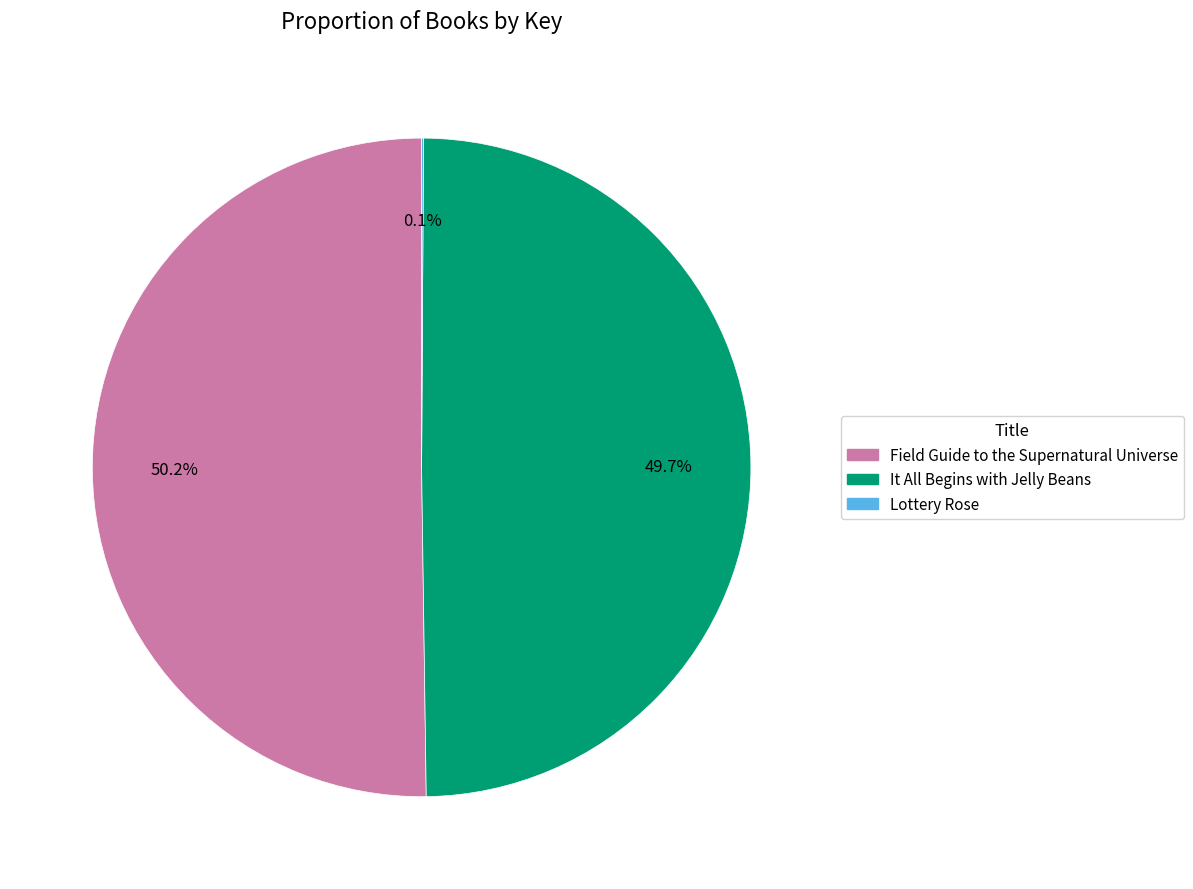

What is the majority slice?

Field Guide to the Supernatural Universe